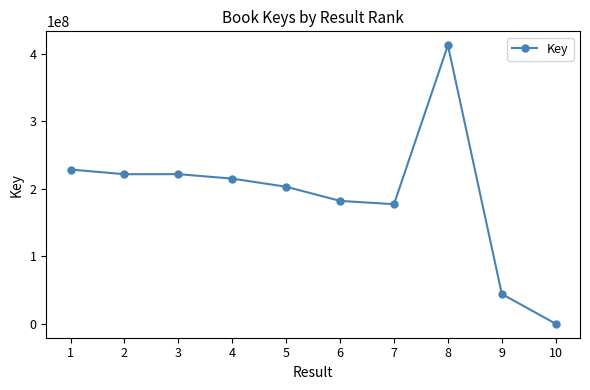

What is the average value?

190411289